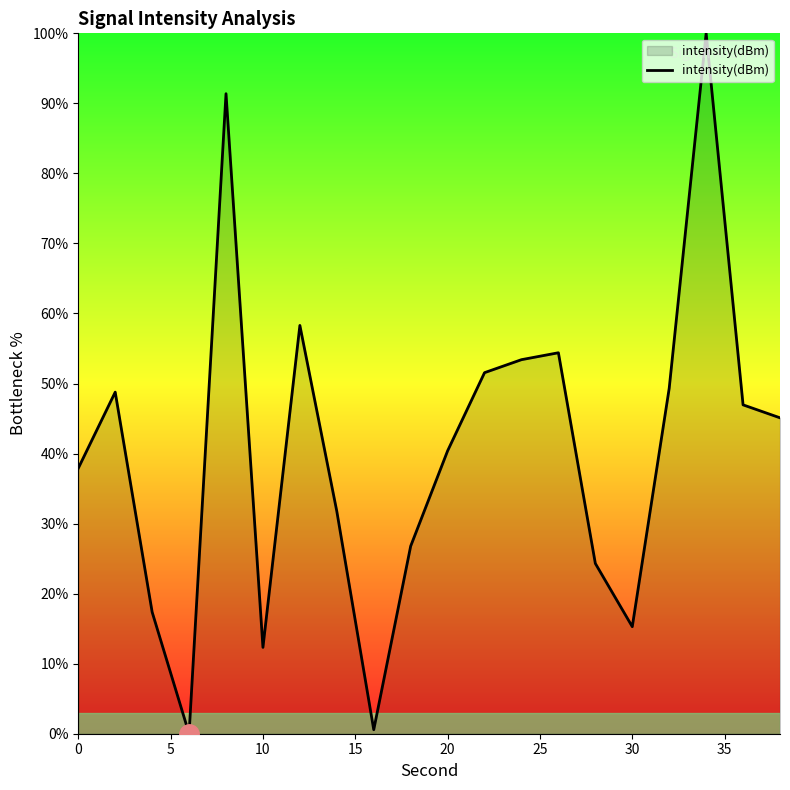

What is the maximum value shown in the chart?

100.0